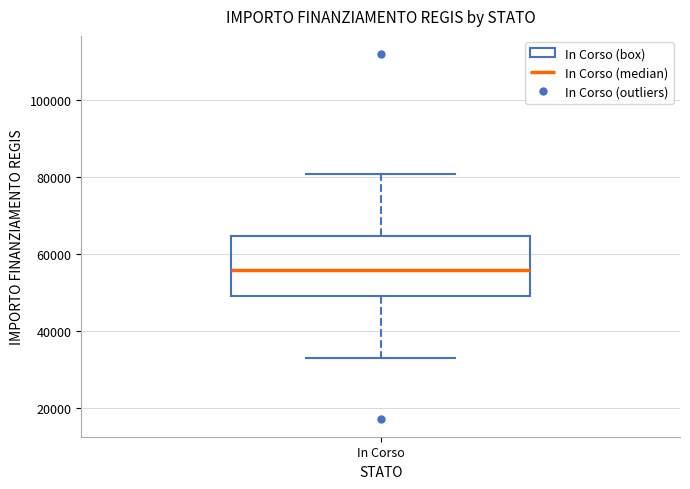

Read this box plot against the y-axis: the position of the median line, the range covered by the box, and the ends of both whiskers. The values are not printed on the chart, so give them approximately, as read against the axis.

median 56000, box 50000 to 64000, whiskers 32000 to 80000